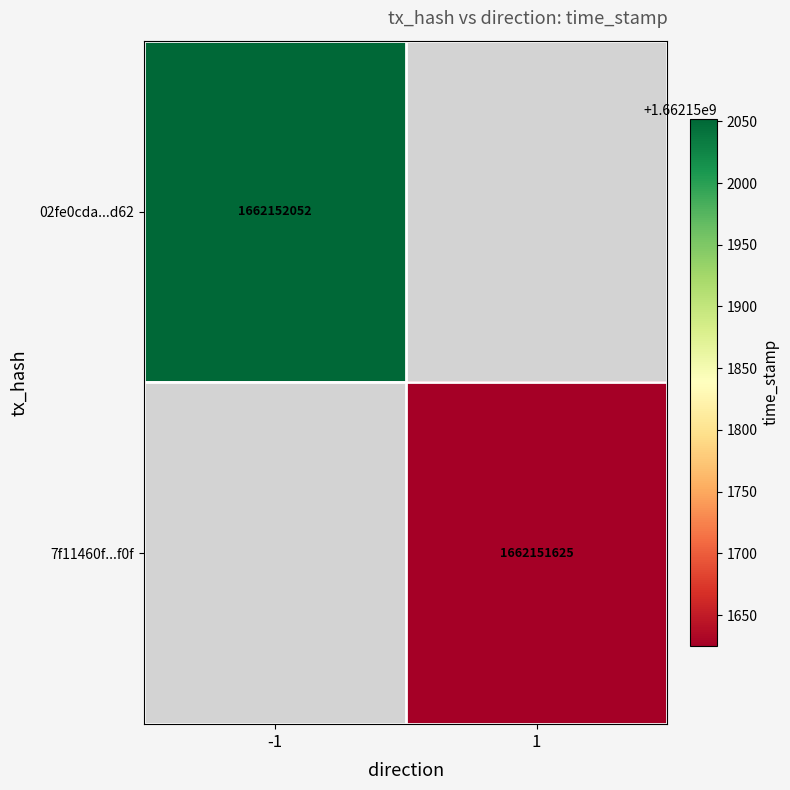

Is it true that 02fe0cda5bf21a9c2ea044787c80fbd0d902d62 equals -1 at direction?

True